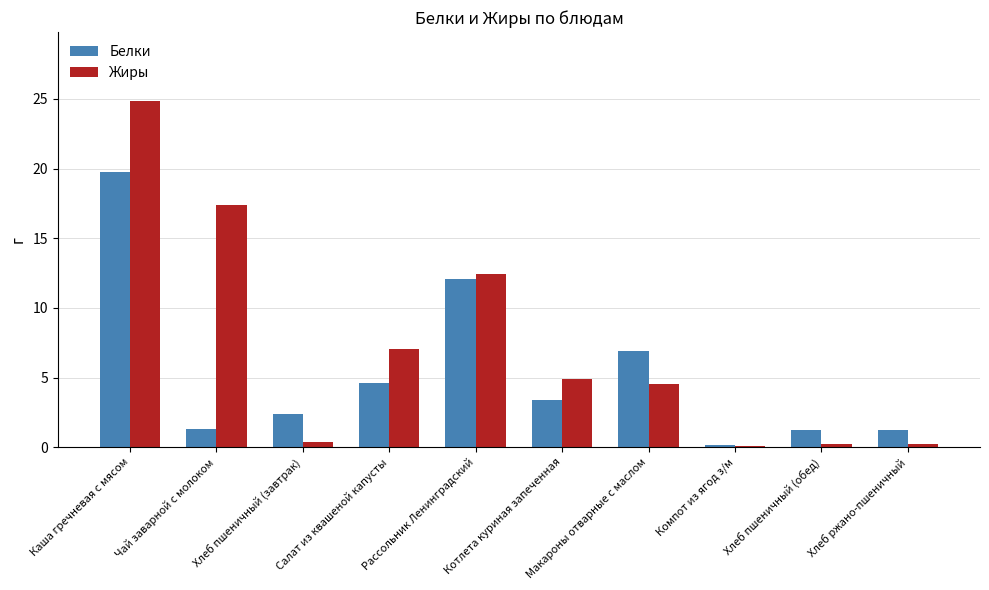

The Белки series shows 19.7 at Каша гречневая с мясом. True or false?

True